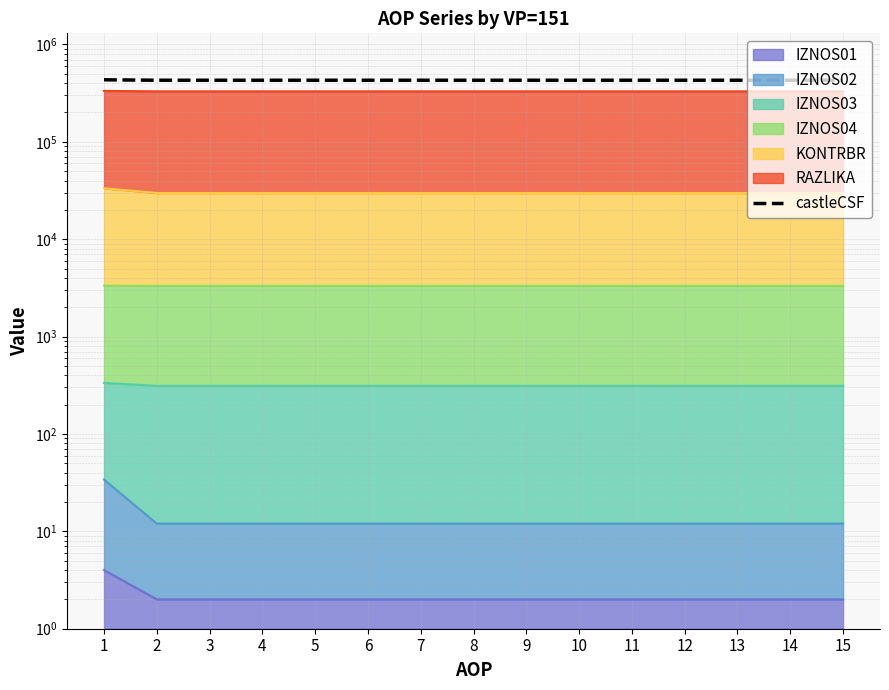

What is the sum of the values at 9 and 15?

857523.0